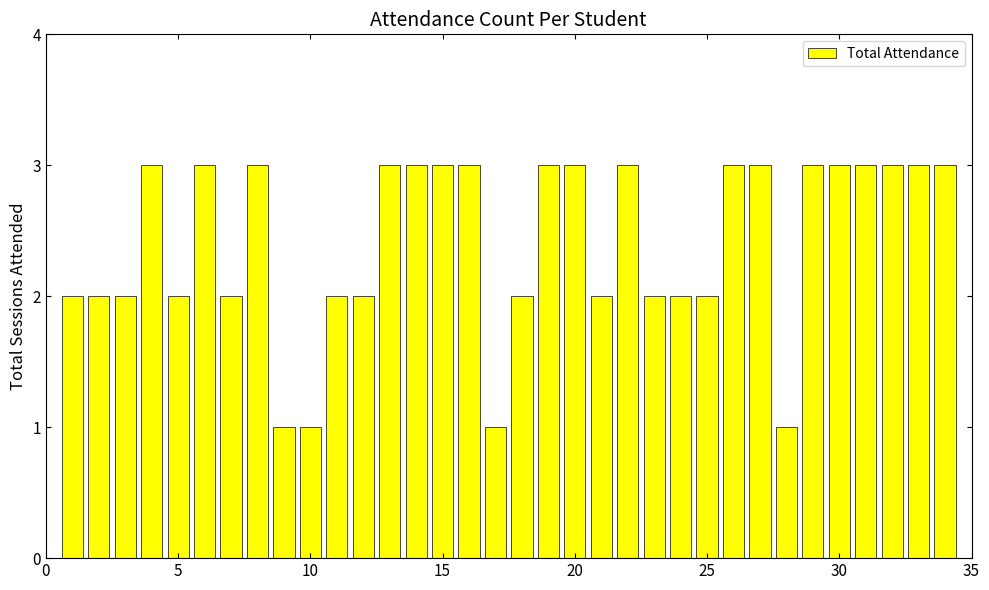

What is the difference between the maximum and minimum values?

2